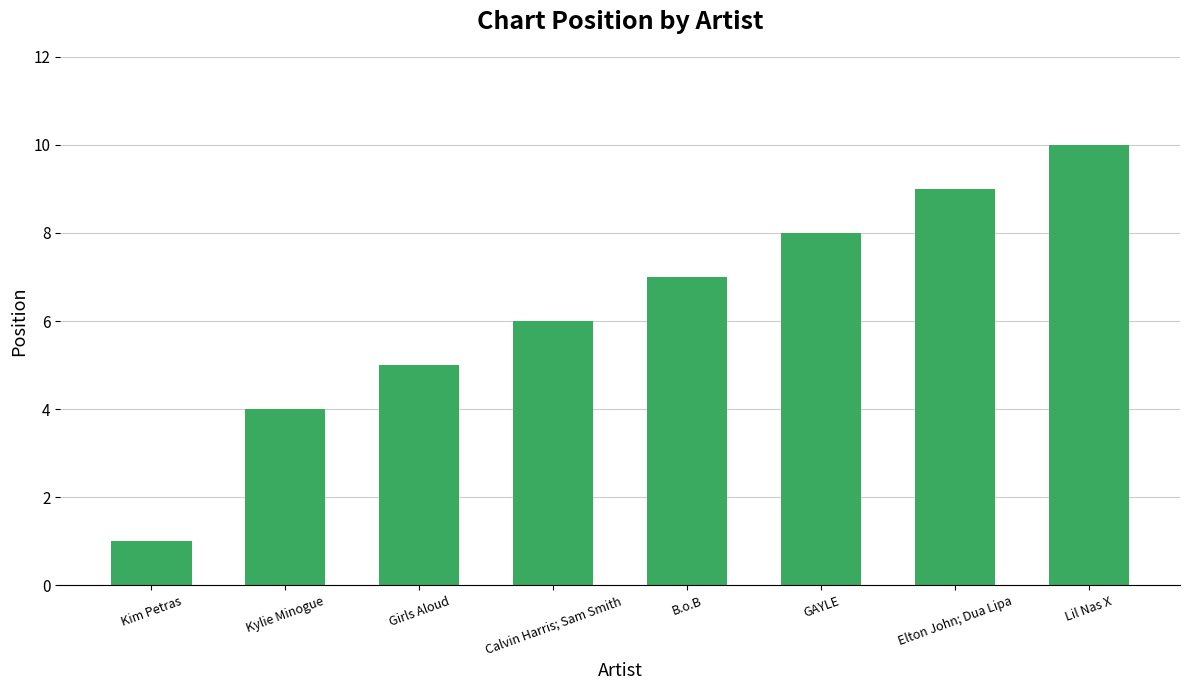

What is the change in value from Kim Petras to B.o.B?

+6